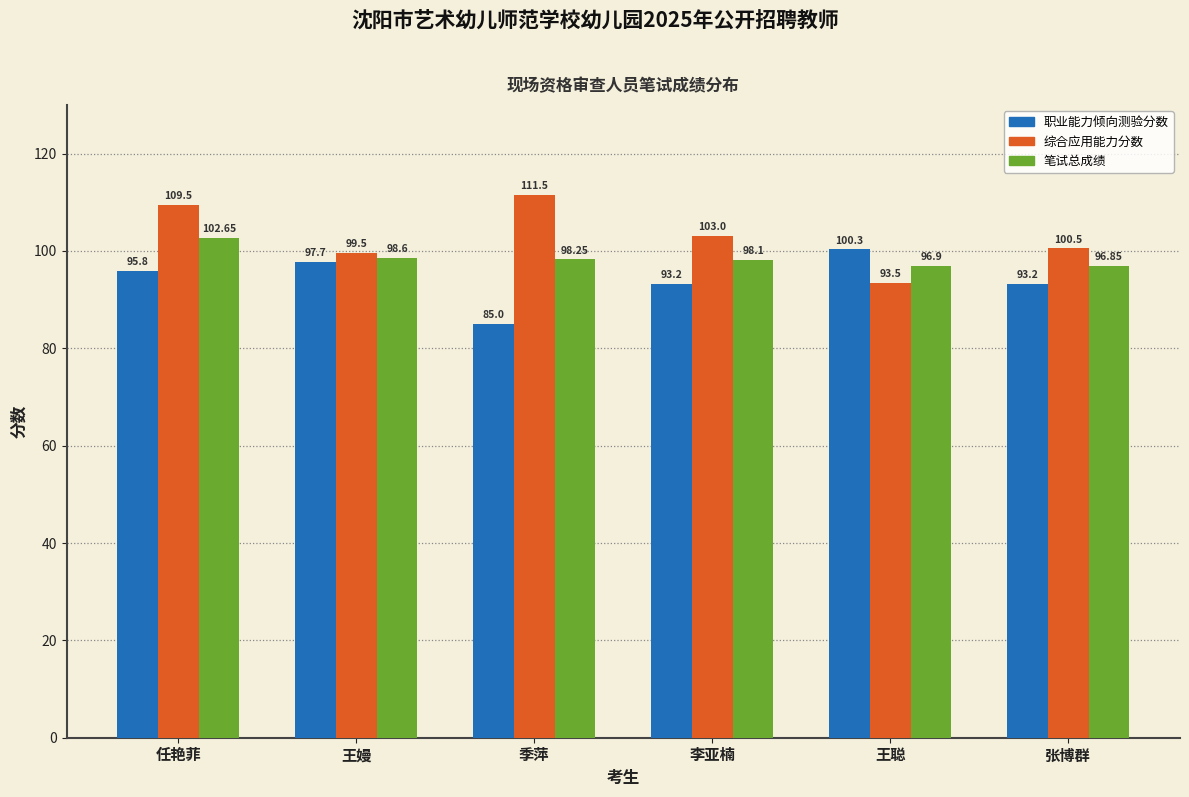

Which series has the largest total across all categories?

综合应用能力分数